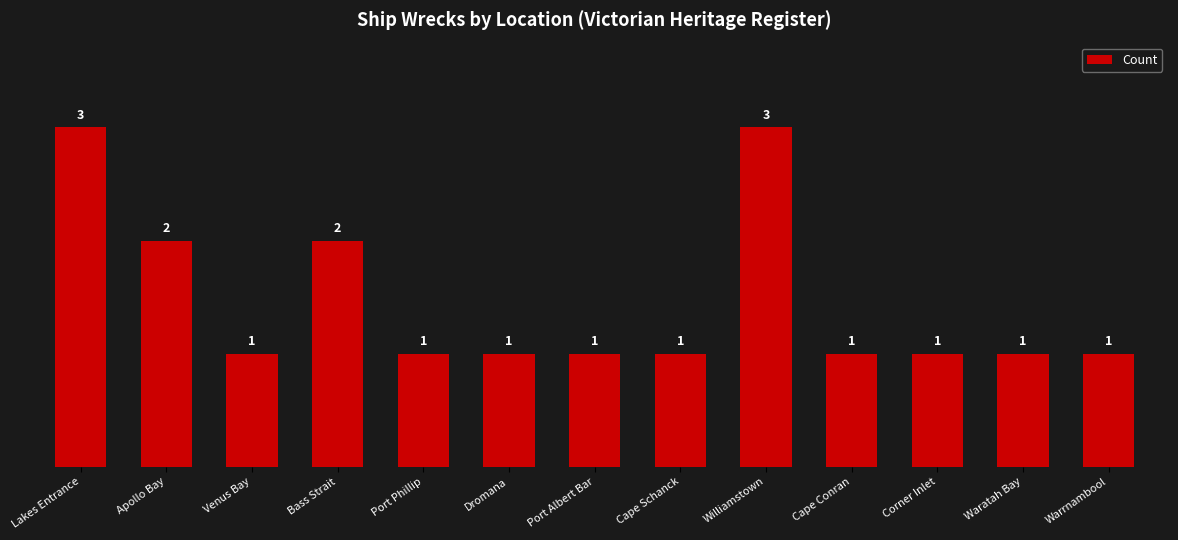

What is the greatest value displayed?

3